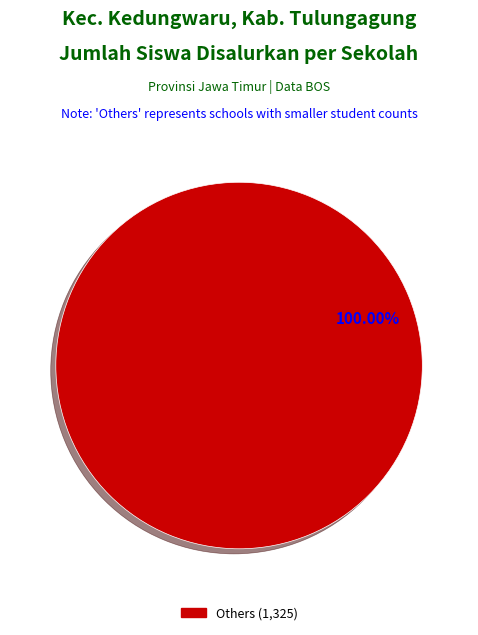

Does any single category account for the majority?

Yes